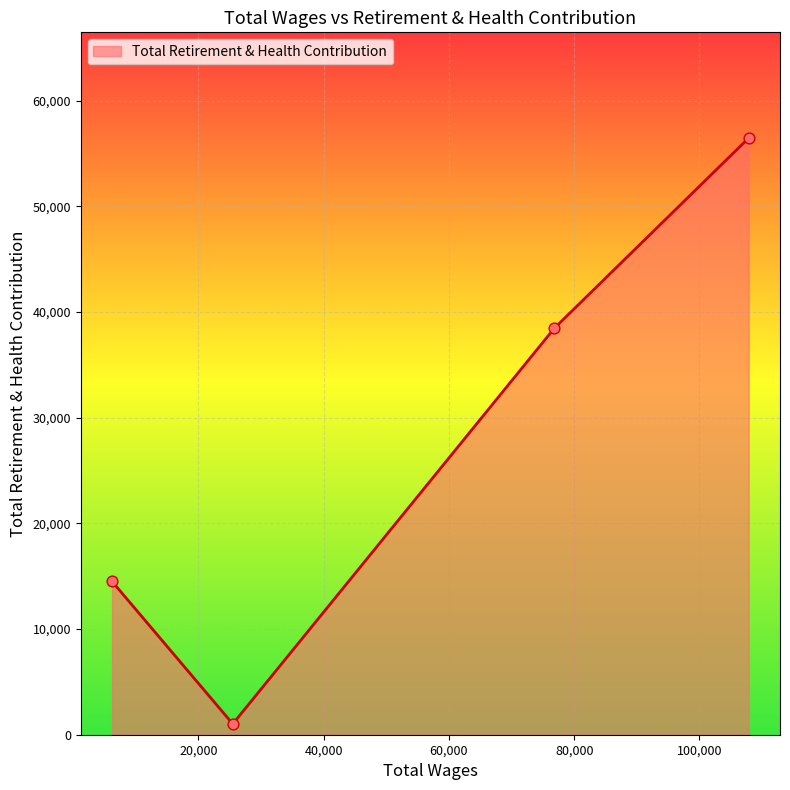

True or false: there are more than 2 points higher than both neighbors.

False